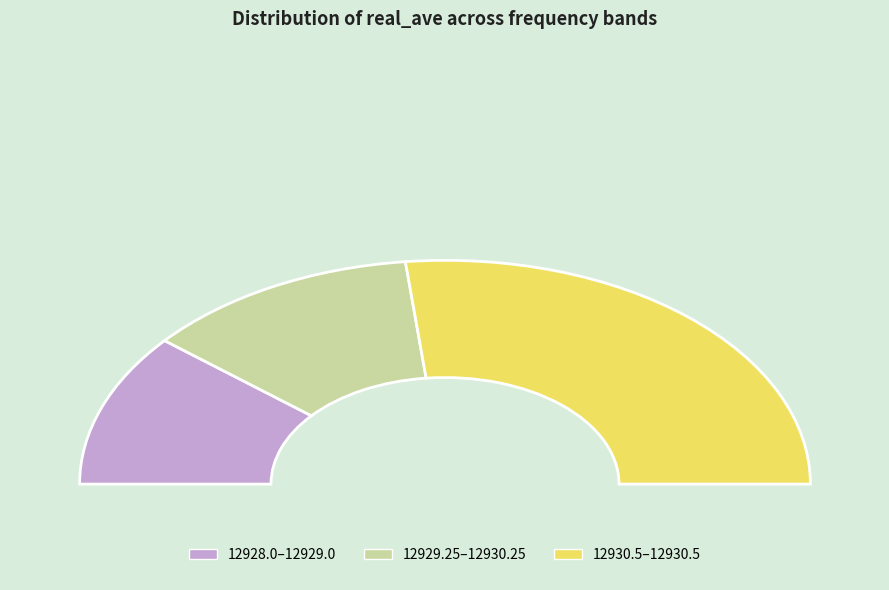

Is there any slice that represents more than half of the pie?

No